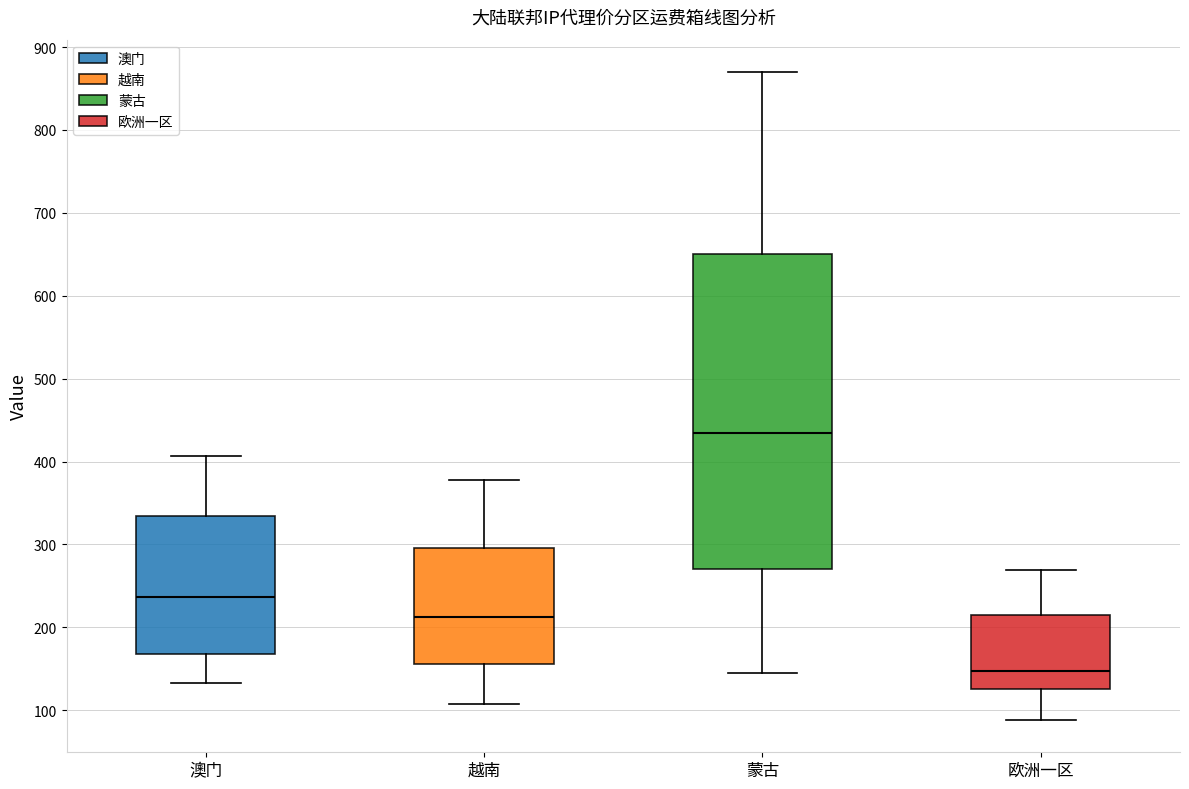

Where does the median line of the box for 欧洲一区 sit on the y-axis? The values are not printed on the chart, so give them approximately, as read against the axis.

150